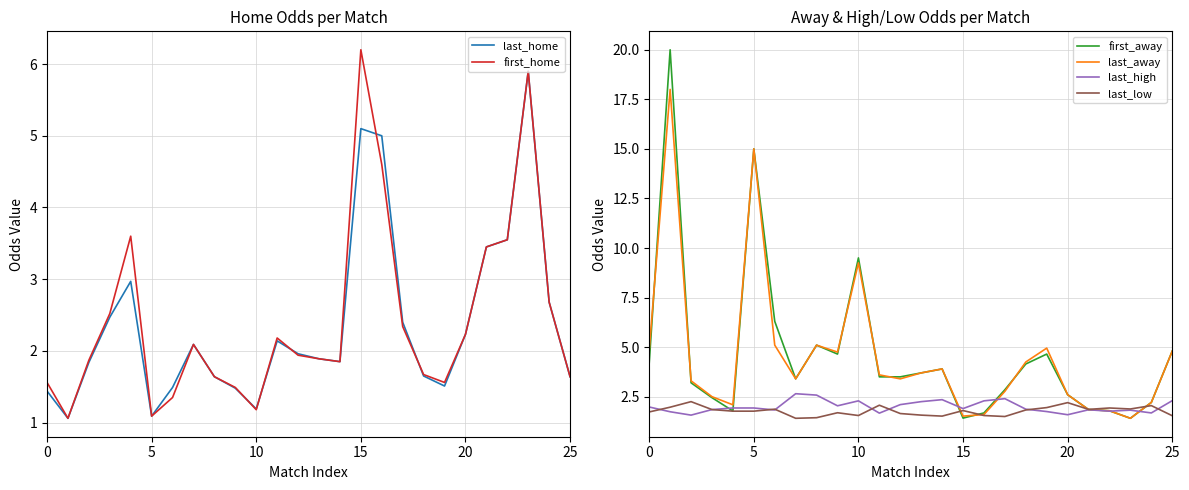

Is it true that last_low equals 3.7 at 20?

False